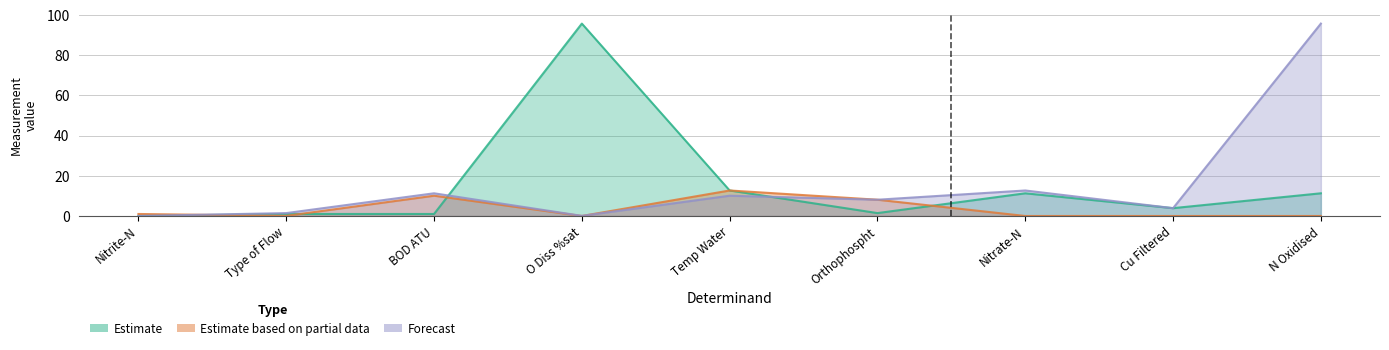

True or false: Forecast and Estimate based on partial data intersect in this chart.

True